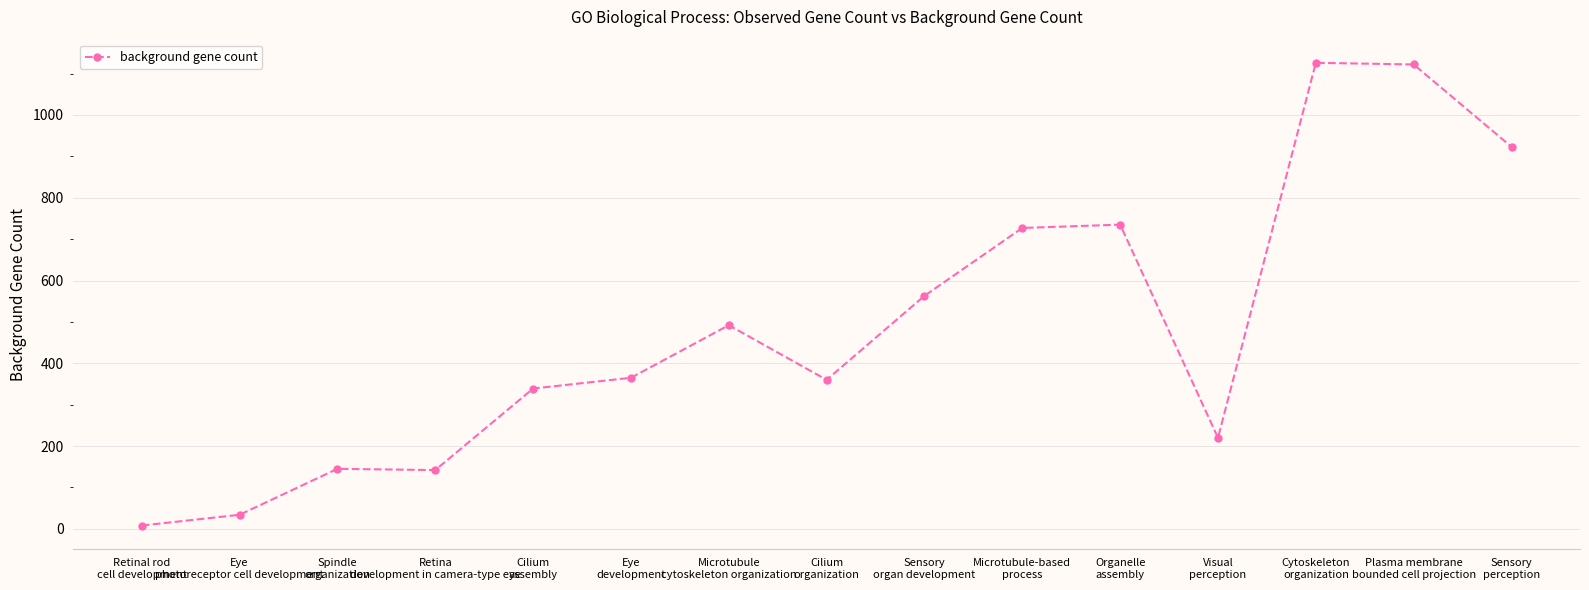

What is the average value?

487